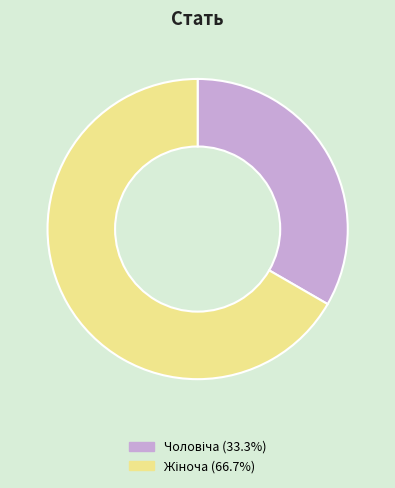

Is there a majority slice in this chart?

Yes